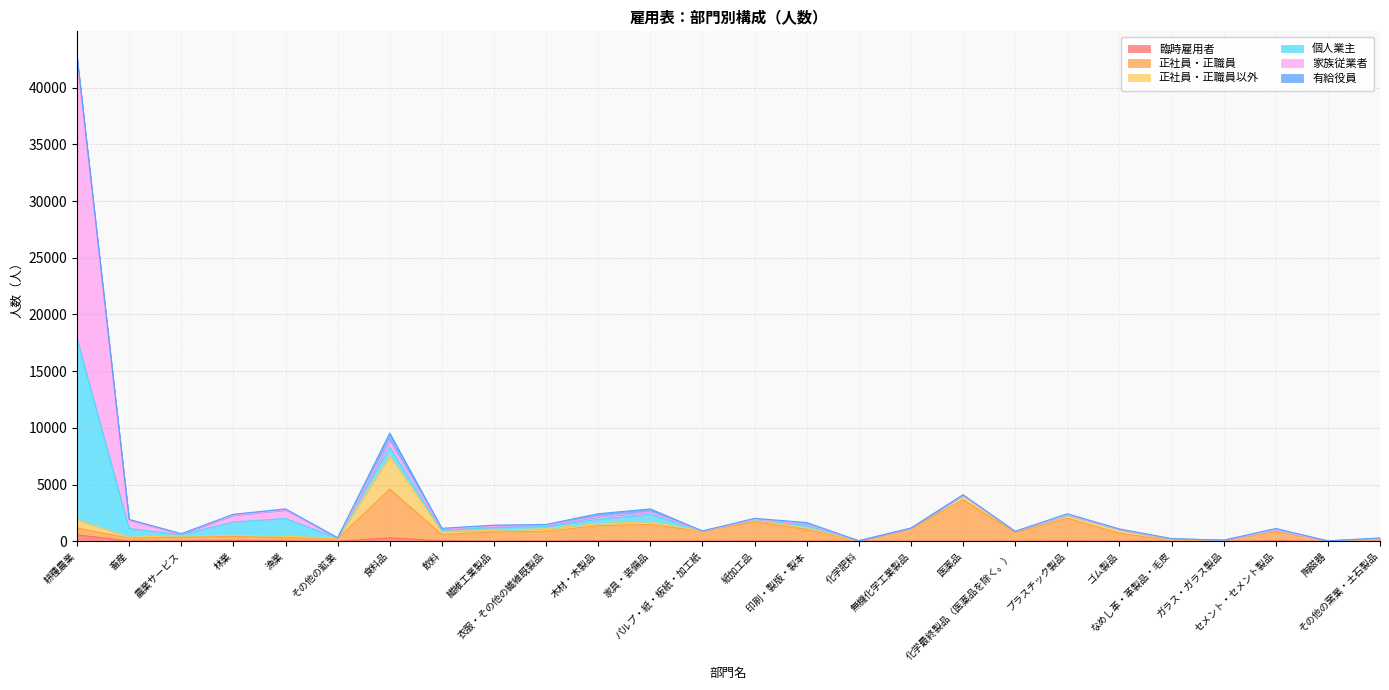

What are all the series names shown in the legend?

臨時雇用者, 正社員・正職員, 正社員・正職員以外, 個人業主, 家族従業者, 有給役員